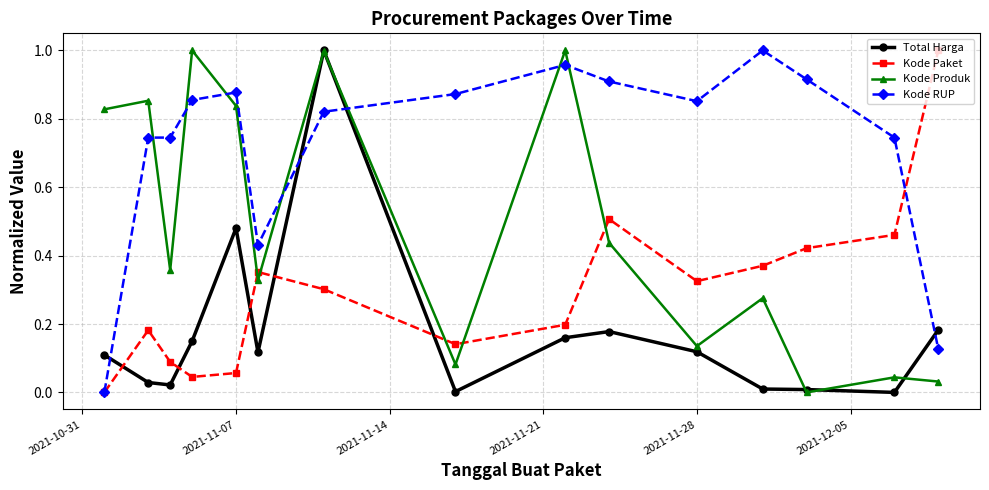

True or false: Kode RUP and Kode Produk cross at least once.

True